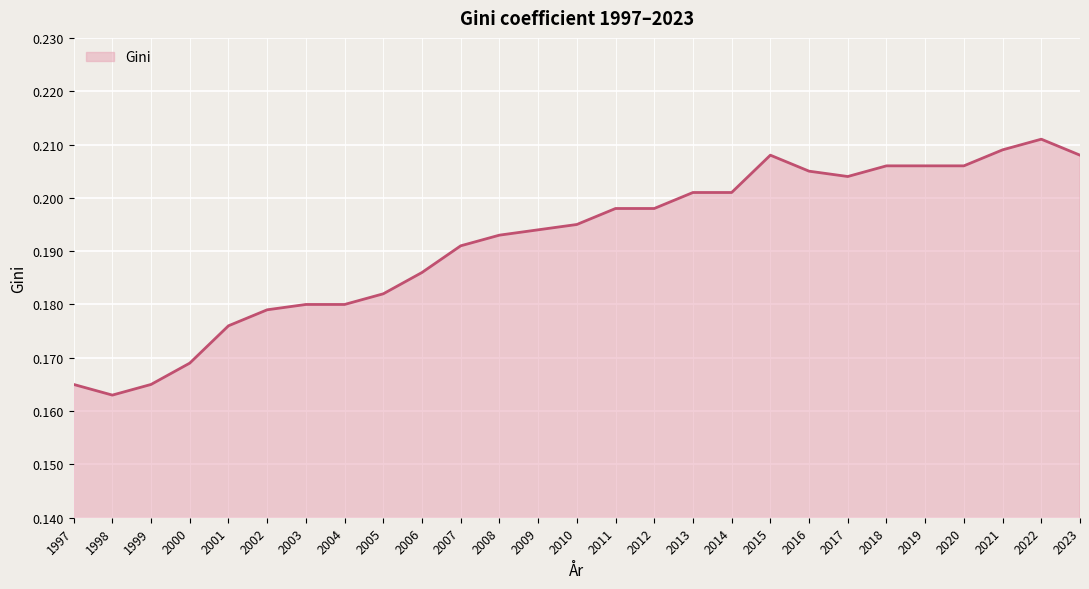

What is the sum of all values?

5.2